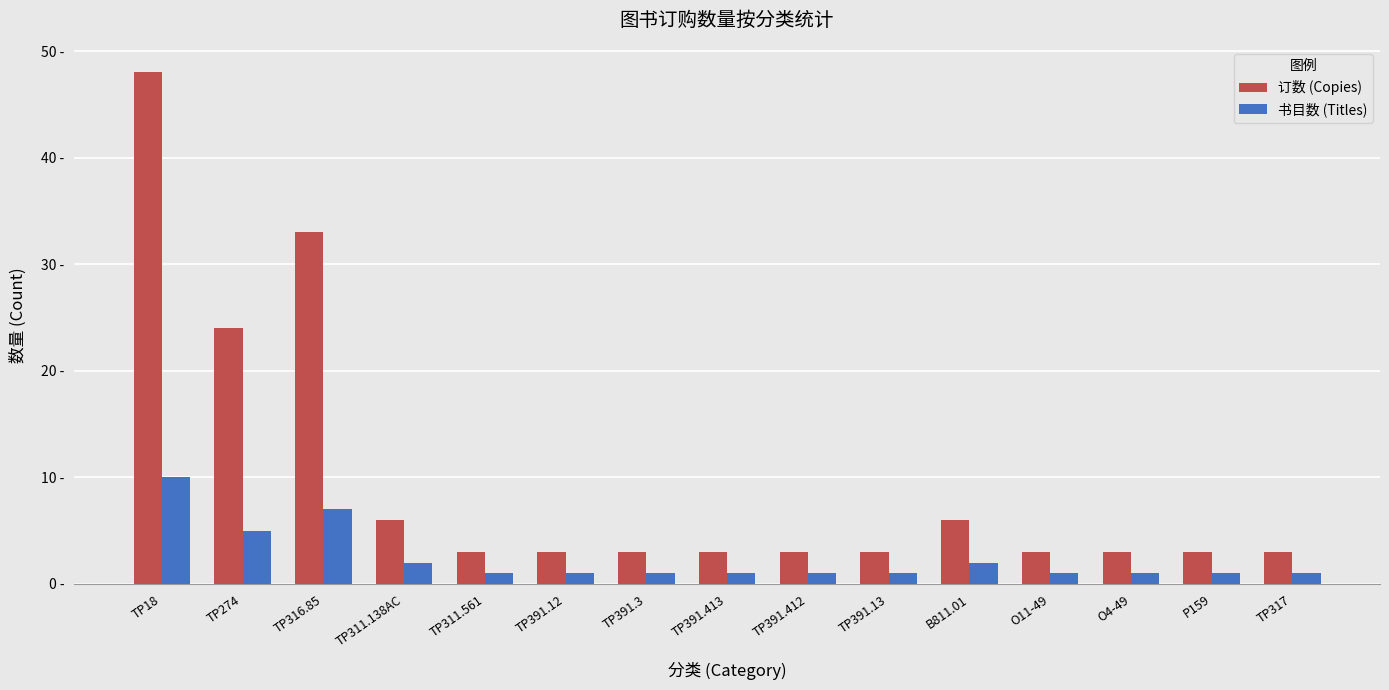

Reading left to right, list all the values displayed in this chart.

订数 (Copies): TP18=48	TP274=24	TP316.85=33	TP311.138AC=6	TP311.561=3	TP391.12=3	TP391.3=3	TP391.413=3	TP391.412=3	TP391.13=3	B811.01=6	O11-49=3	O4-49=3	P159=3	TP317=3
书目数 (Titles): TP18=10	TP274=5	TP316.85=7	TP311.138AC=2	TP311.561=1	TP391.12=1	TP391.3=1	TP391.413=1	TP391.412=1	TP391.13=1	B811.01=2	O11-49=1	O4-49=1	P159=1	TP317=1